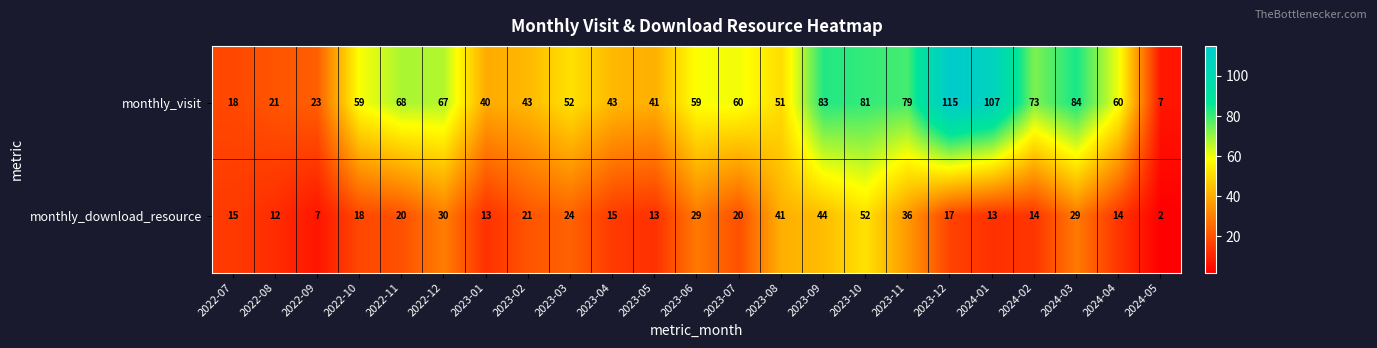

True or false: monthly_download_resource has a value of 34 at 2023-07.

False